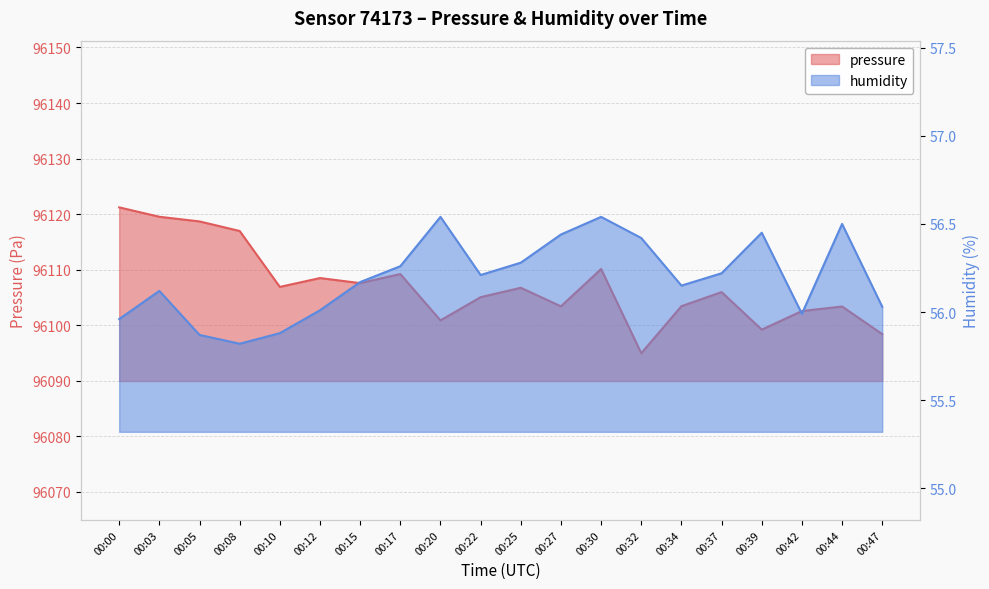

What is the spread (max minus min) of values at 00:42?

96046.6